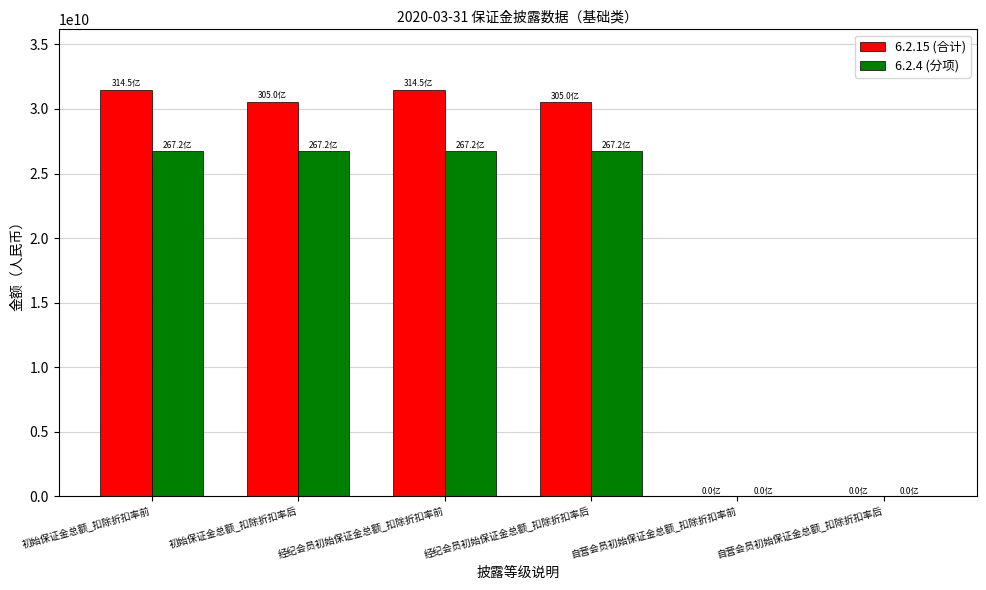

What is the sum of all 6.2.4 (分项) values?

106873892299.9